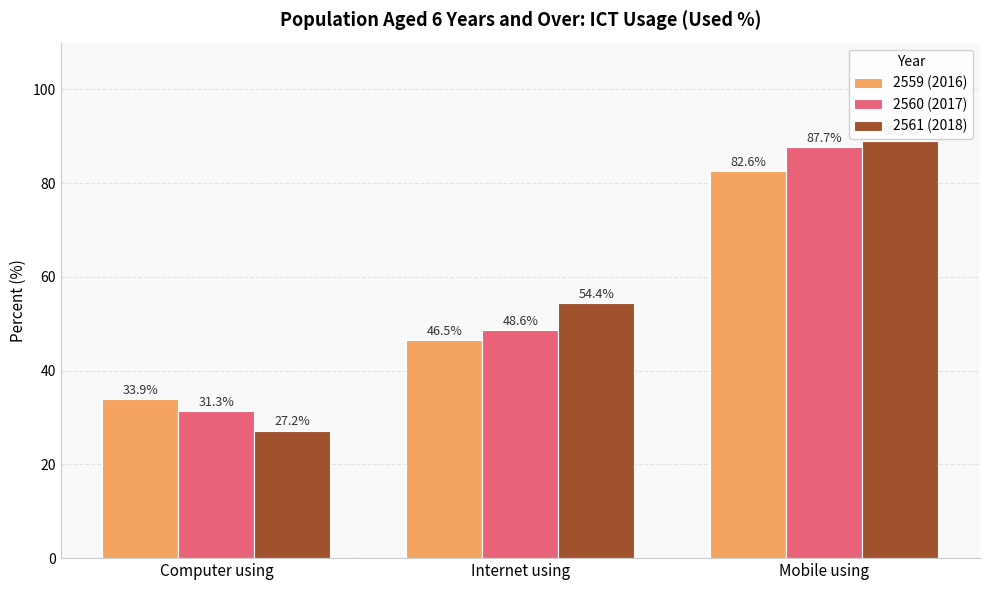

What position from the left is Internet using?

2